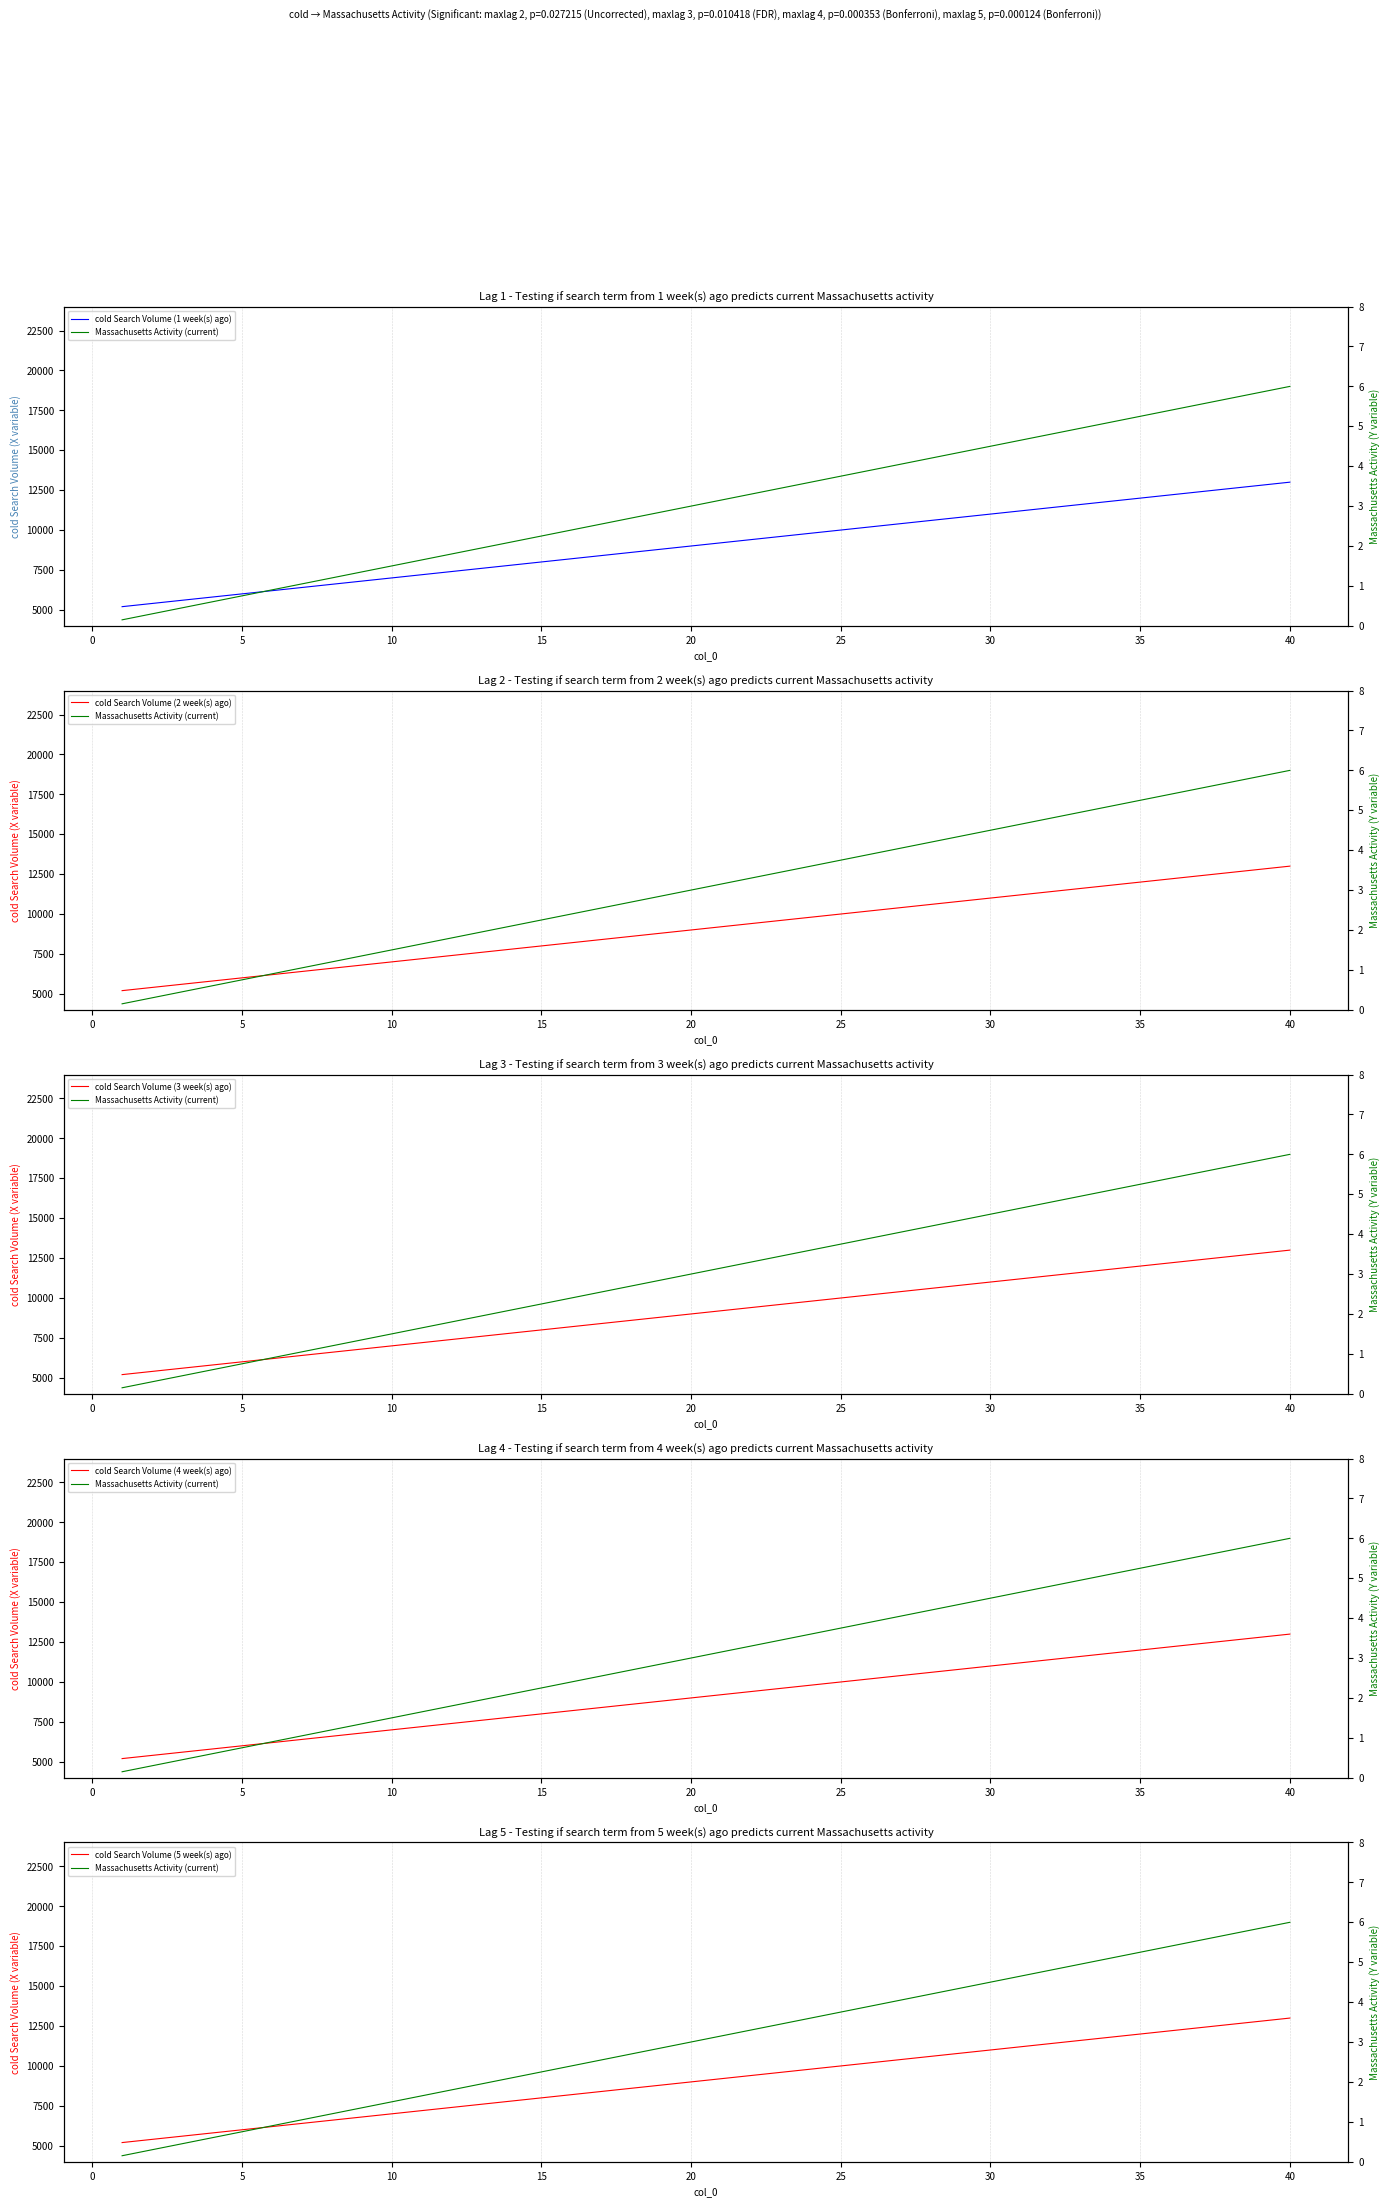

What is the label of the 5th point from the left?

5